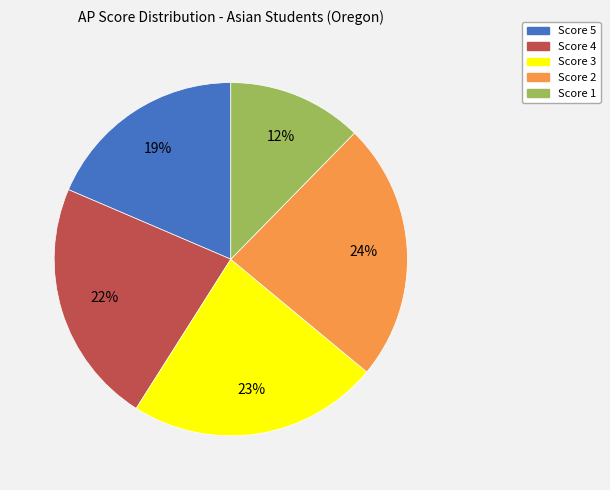

To the nearest percent, what is the combined percentage of Score 1 and Score 3?

35%